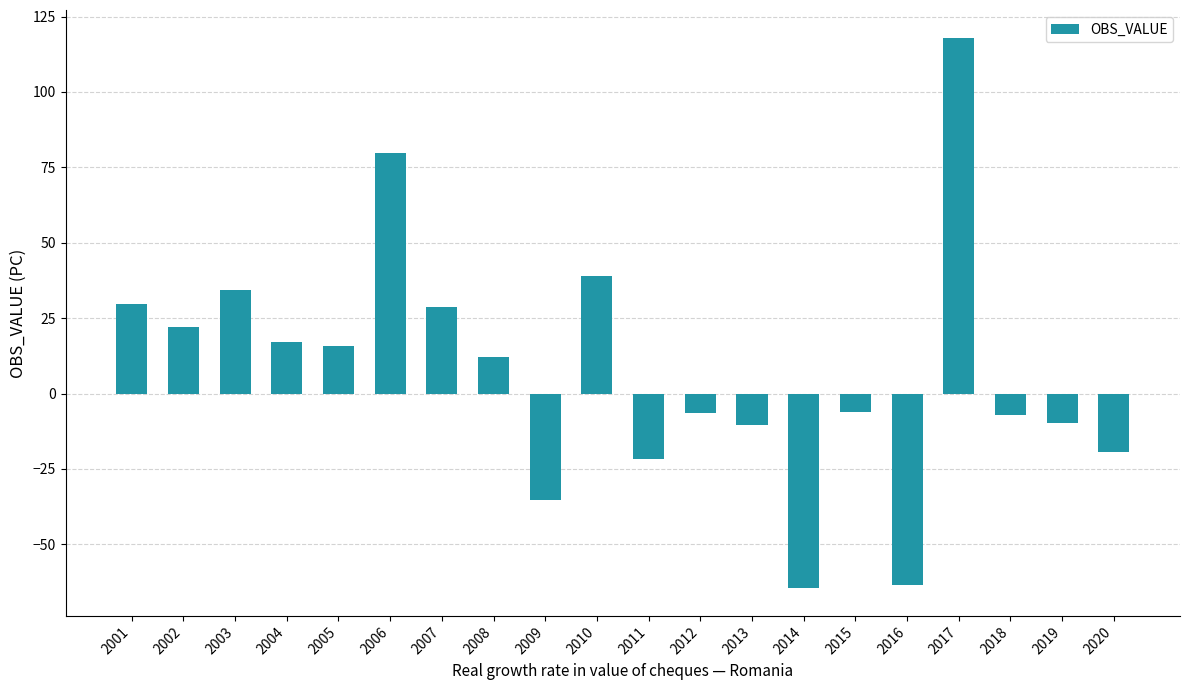

What is the difference between the maximum and minimum values?

182.6